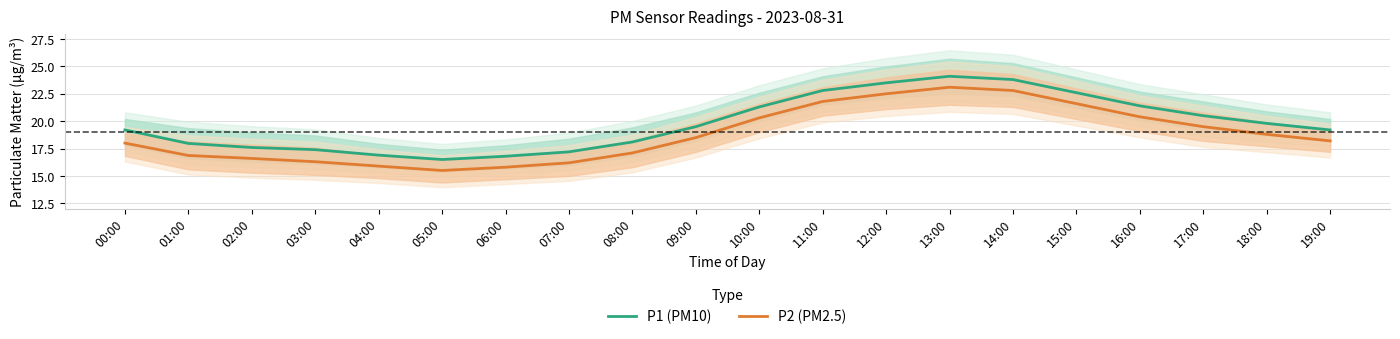

True or false: P2 (PM2.5) and P1 (PM10) cross at least once.

False